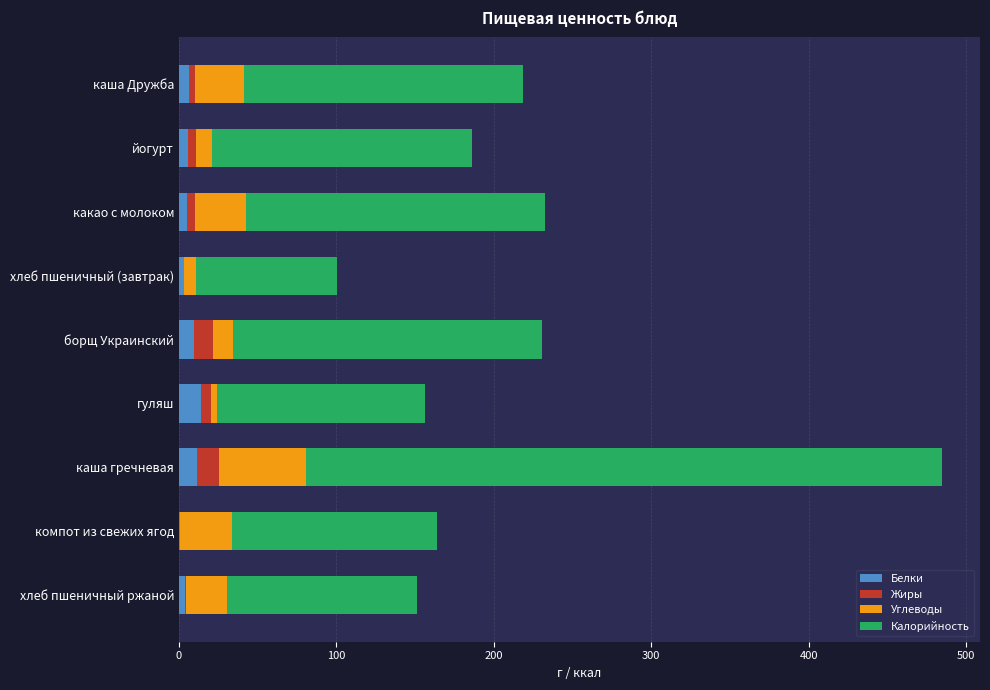

What is the total value across all series at каша гречневая?

484.6